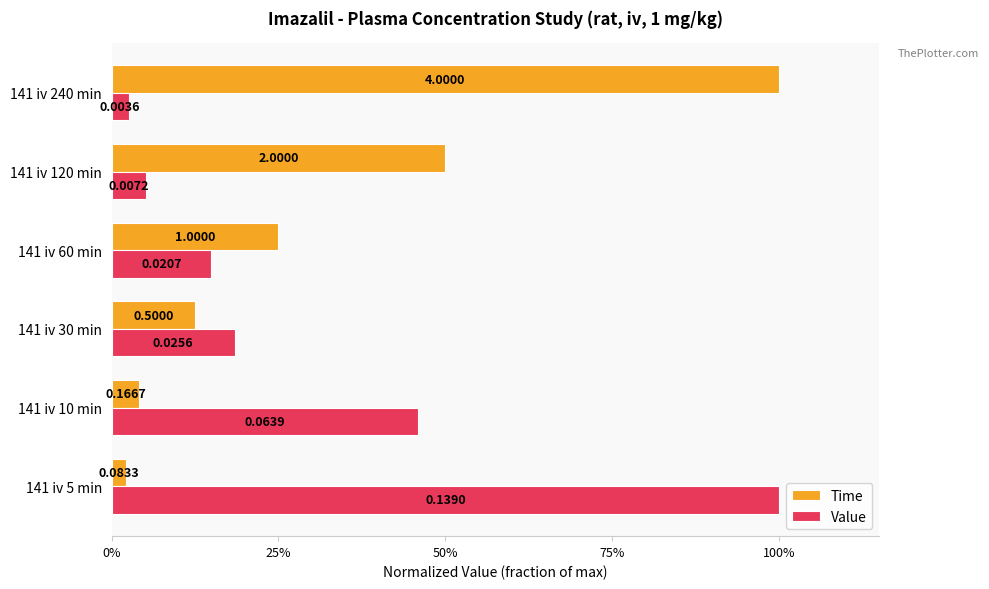

Rank the series by their maximum value, from highest to lowest.

Time, Value